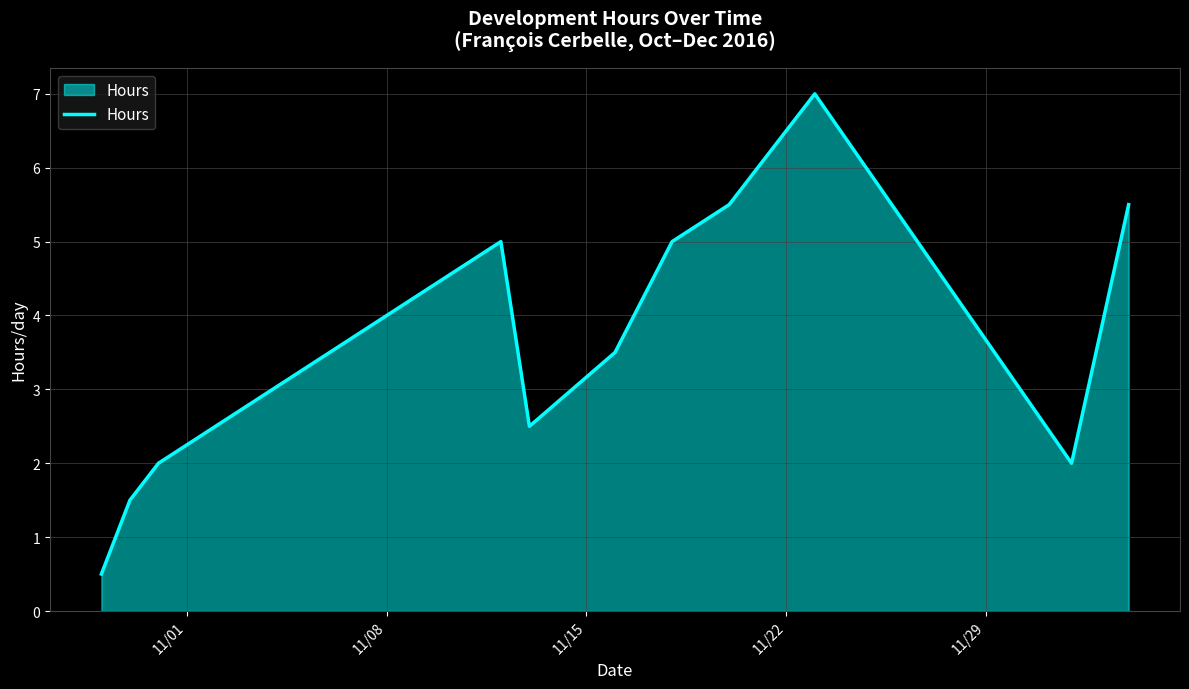

What is the difference between the maximum and minimum values?

6.5